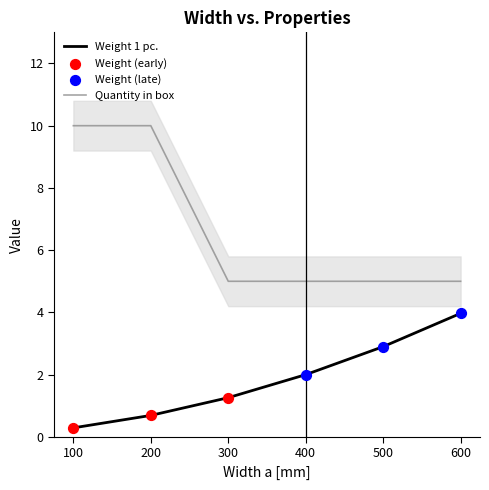

Which series contains the highest Y value?

Quantity in box